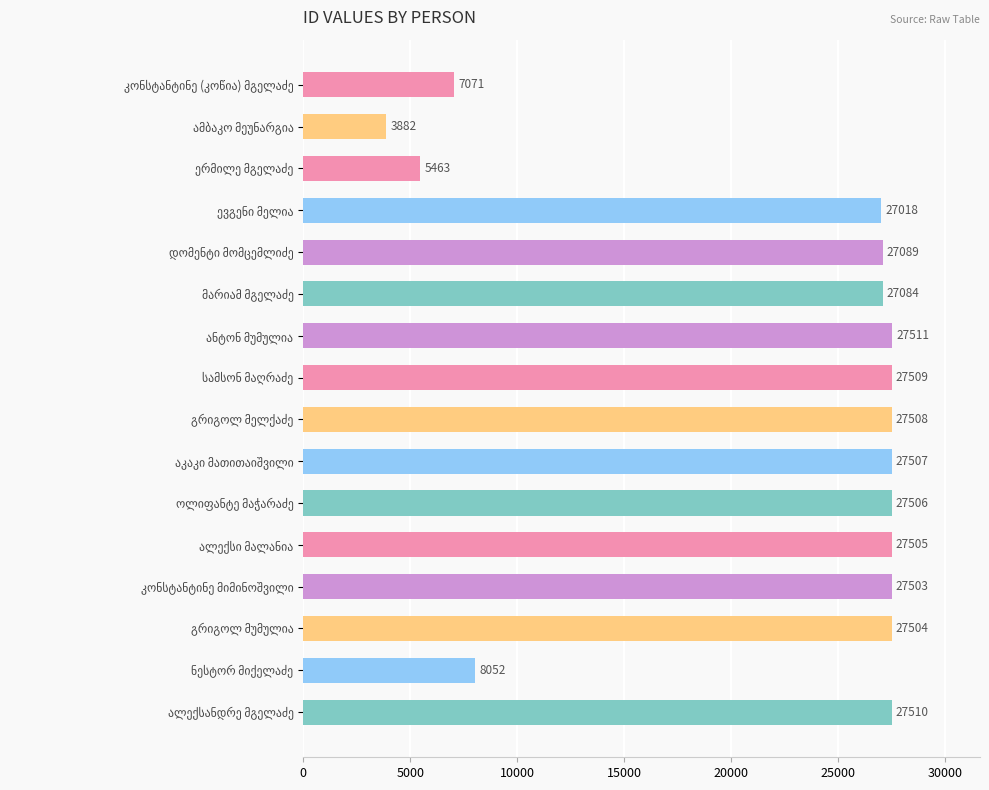

What is the smallest value displayed?

3882